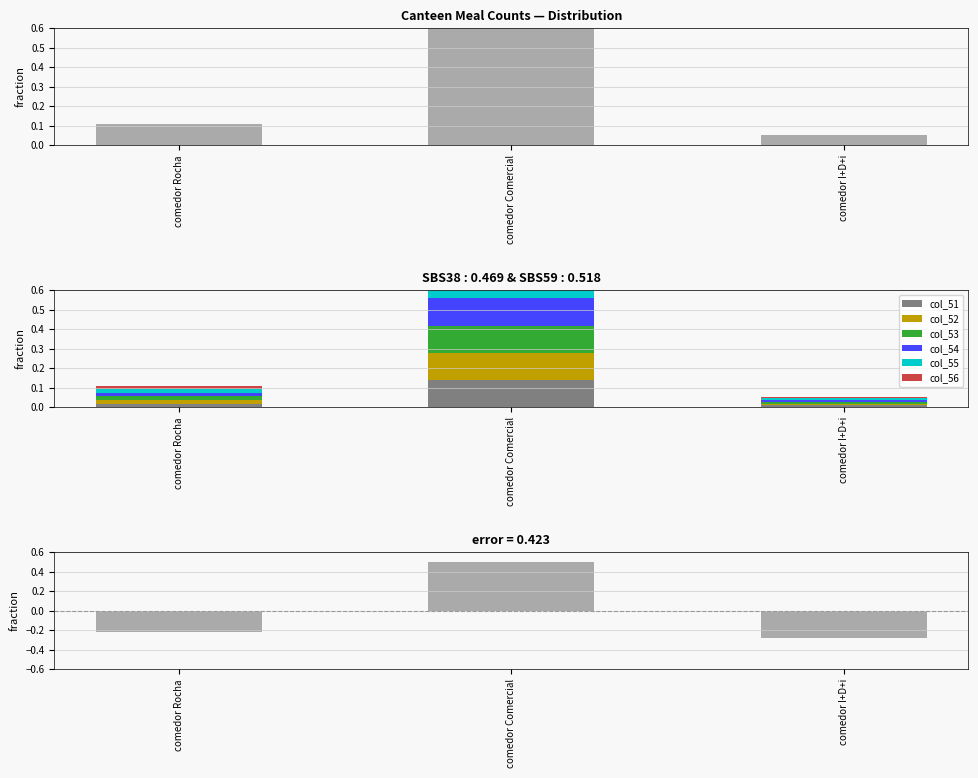

Are the bars horizontal?

No